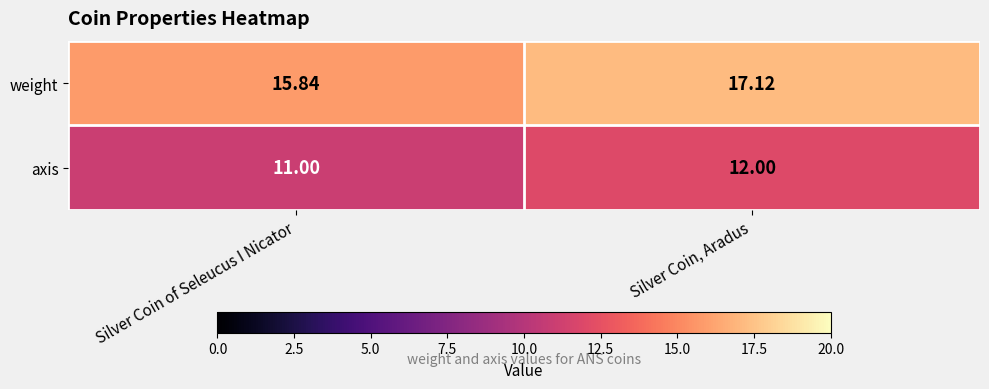

What is the maximum value shown in the chart?

17.1